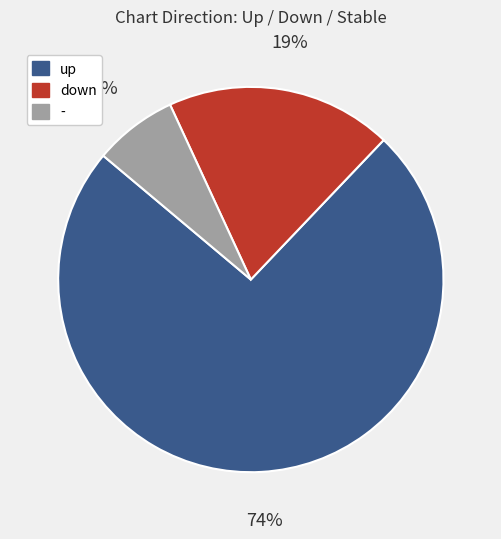

The down slice represents 19% of the pie. True or false?

True